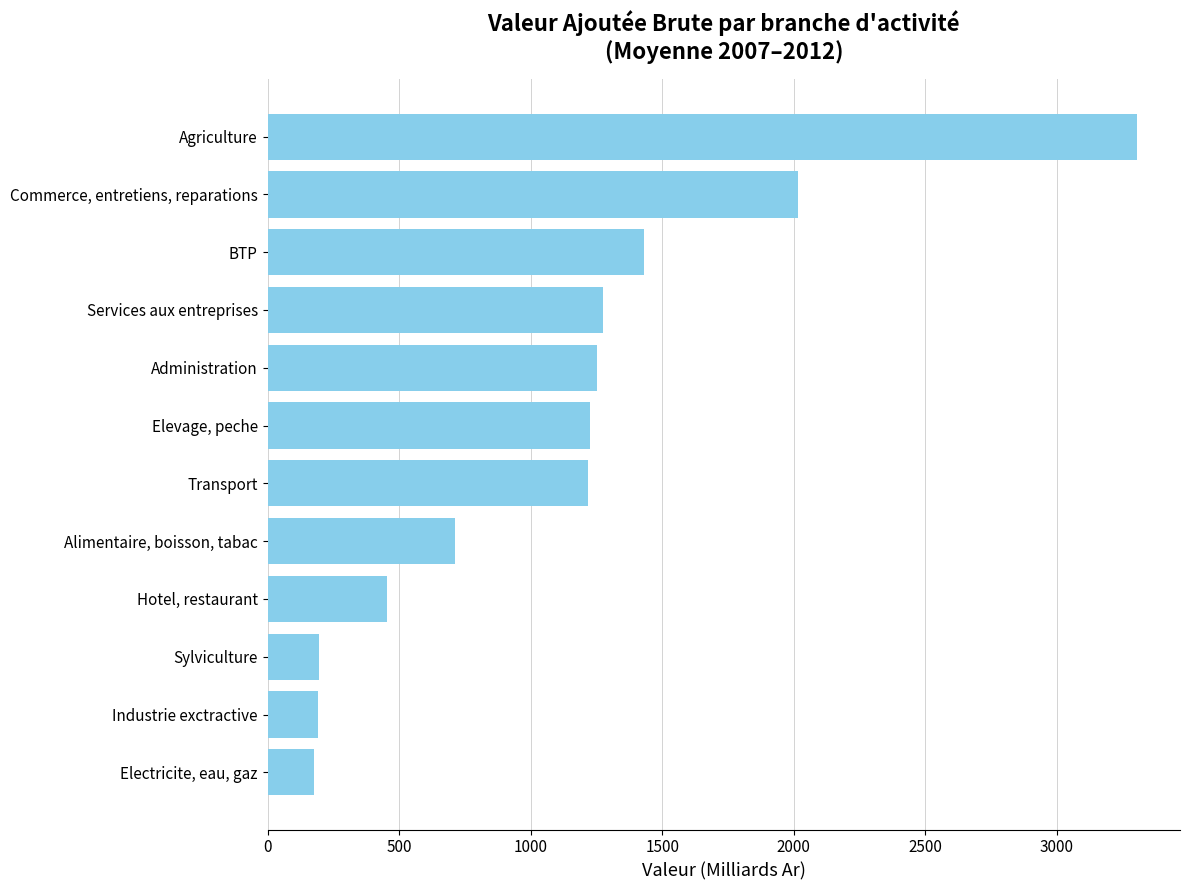

What is the ratio of the value at Services aux entreprises to the value at Elevage, peche?

1.0